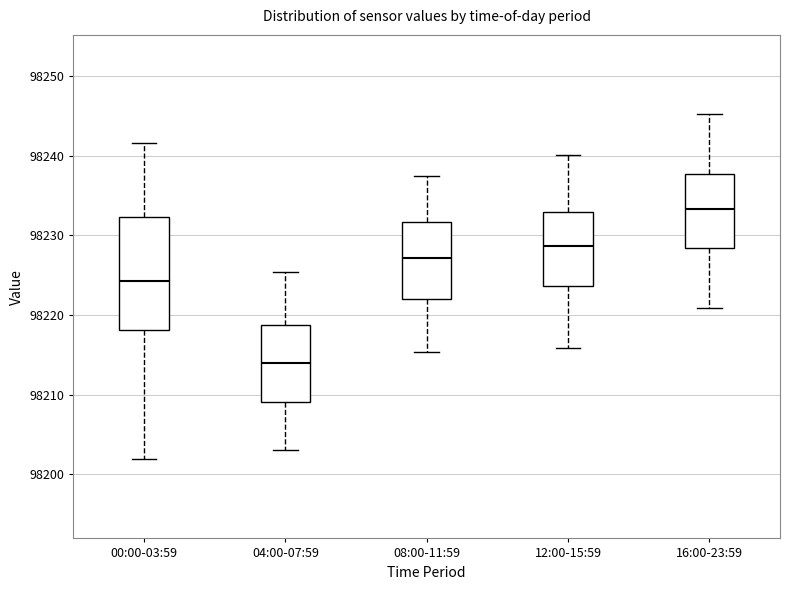

Reading left to right, transcribe this box plot: for each box, give where its median line is, the range the box spans, and where its two whiskers end, as read against the y-axis. The values are not printed on the chart, so give them approximately, as read against the axis.

00:00-03:59: median 98224, box 98218 to 98232, whiskers 98202 to 98242
04:00-07:59: median 98214, box 98209 to 98219, whiskers 98203 to 98225
08:00-11:59: median 98227, box 98222 to 98232, whiskers 98215 to 98238
12:00-15:59: median 98229, box 98224 to 98233, whiskers 98216 to 98240
16:00-23:59: median 98233, box 98228 to 98238, whiskers 98221 to 98245